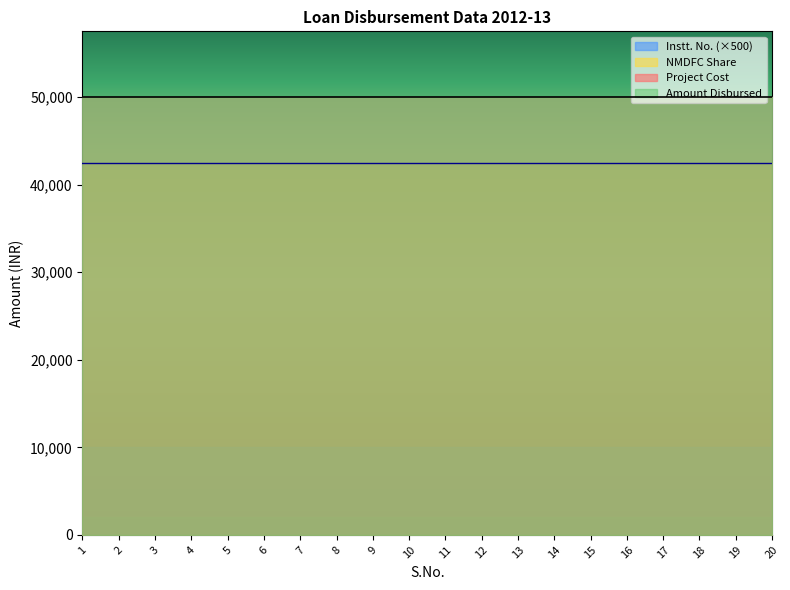

Which series has the largest total across all categories?

Project Cost